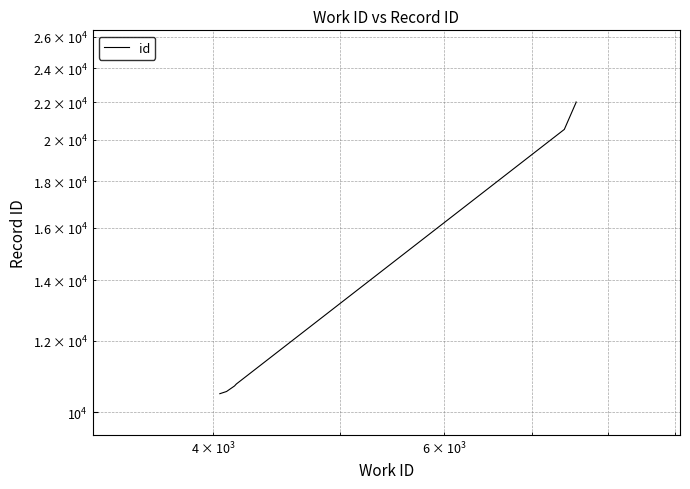

Does the chart have visible grid lines?

Yes